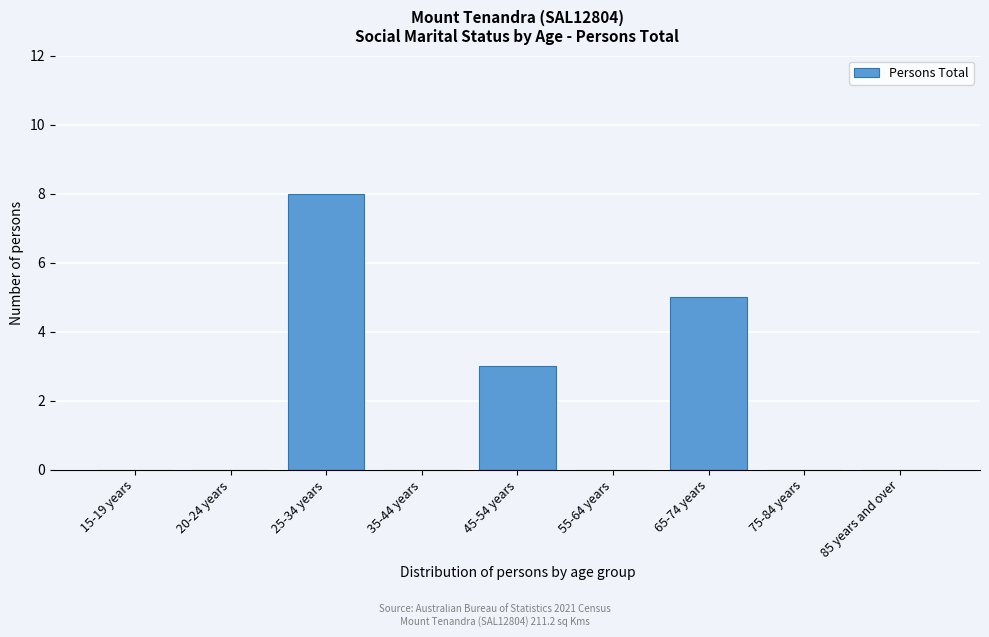

Reading left to right, list all the values displayed in this chart.

15-19 years=0	20-24 years=0	25-34 years=8	35-44 years=0	45-54 years=3	55-64 years=0	65-74 years=5	75-84 years=0	85 years and over=0